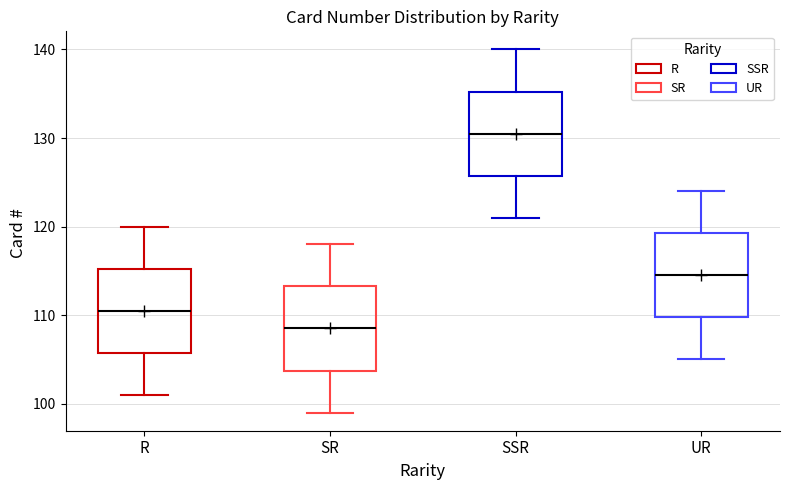

Reading left to right, read every box against the y-axis: the position of its median line, the range the box covers, and the ends of its whiskers. The values are not printed on the chart, so give them approximately, as read against the axis.

R: median 111, box 106 to 115, whiskers 101 to 120
SR: median 109, box 104 to 113, whiskers 99 to 118
SSR: median 131, box 126 to 135, whiskers 121 to 140
UR: median 115, box 110 to 119, whiskers 105 to 124